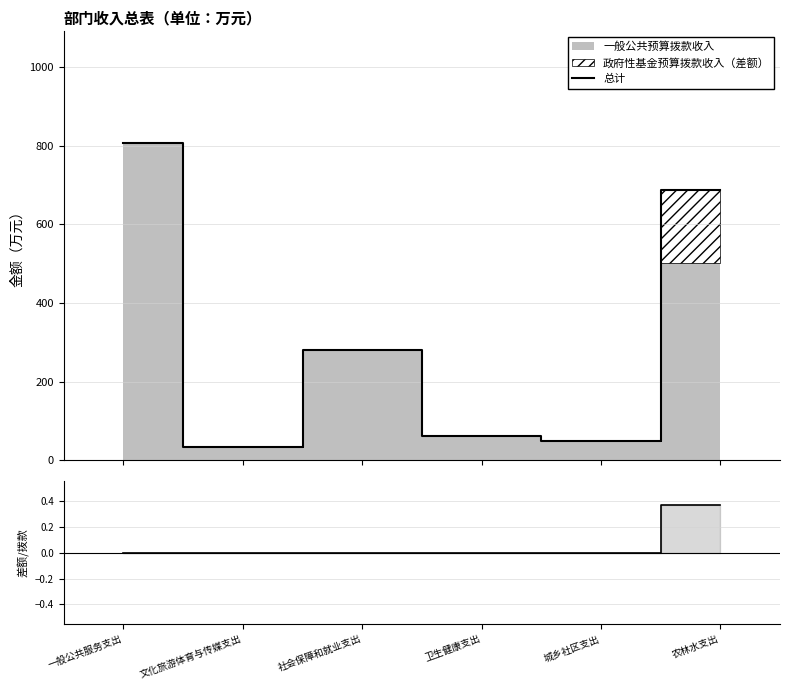

What is the label of the 2nd point from the right?

城乡社区支出